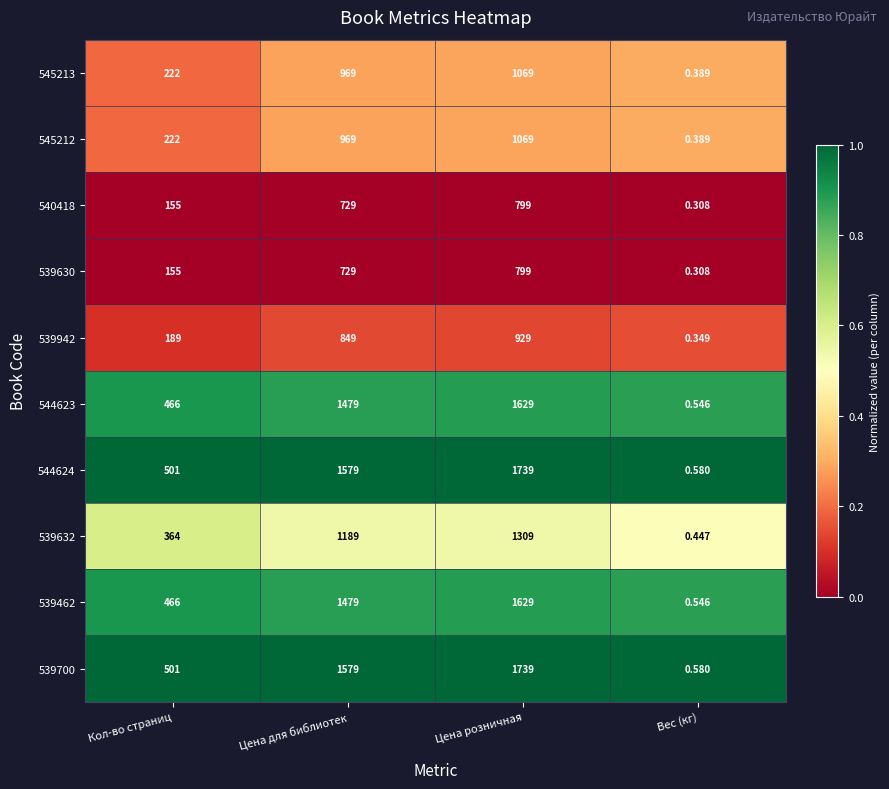

At which label does 545213 reach its peak?

Цена розничная